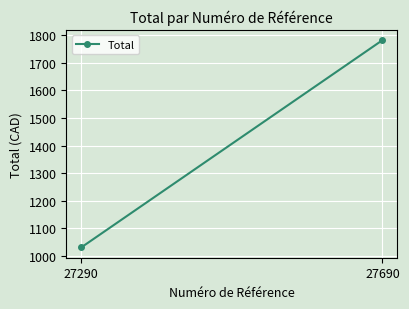

Between 27690 and 27290, which is larger?

27690